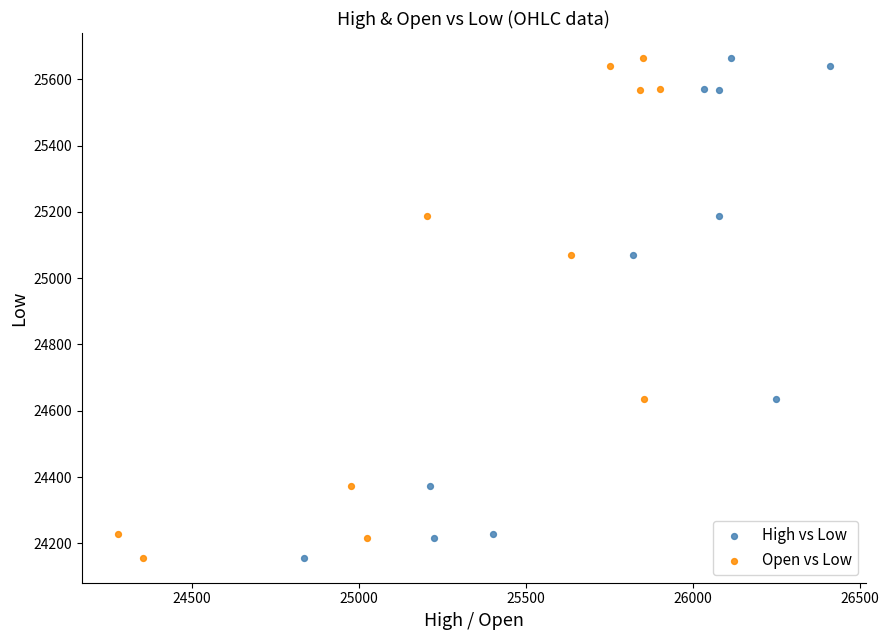

What are all the series names shown in the legend?

High vs Low, Open vs Low